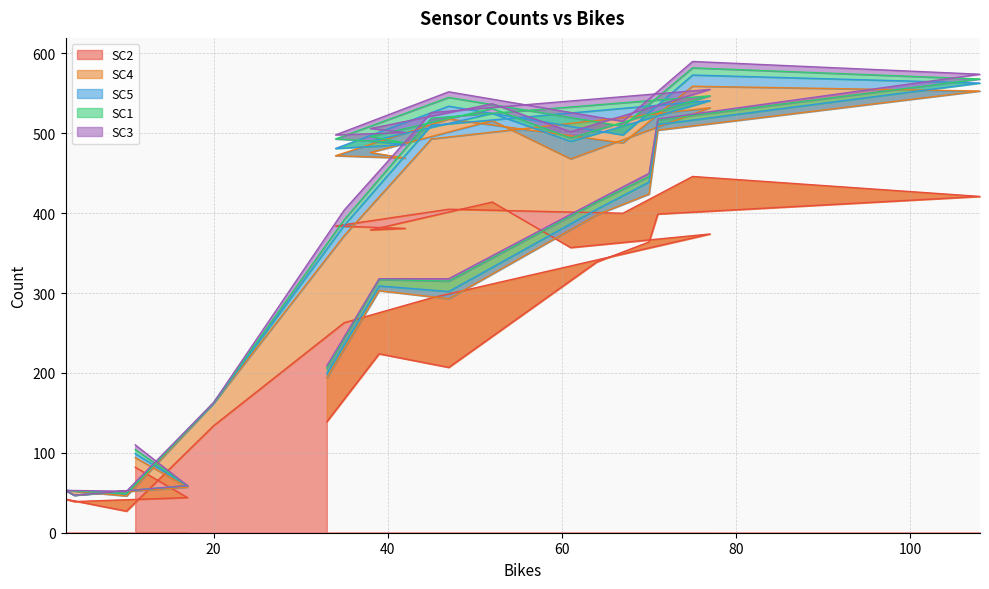

True or false: SC3 and SC5 cross at least once.

True